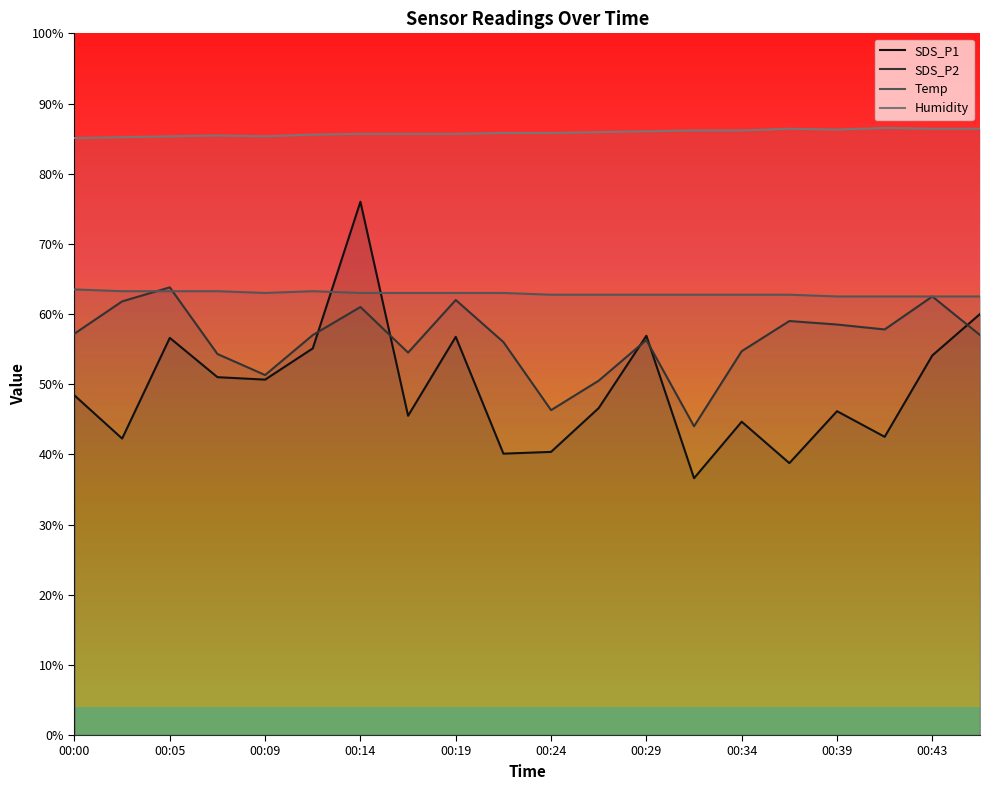

At which label is SDS_P2 closest to 53?

00:07